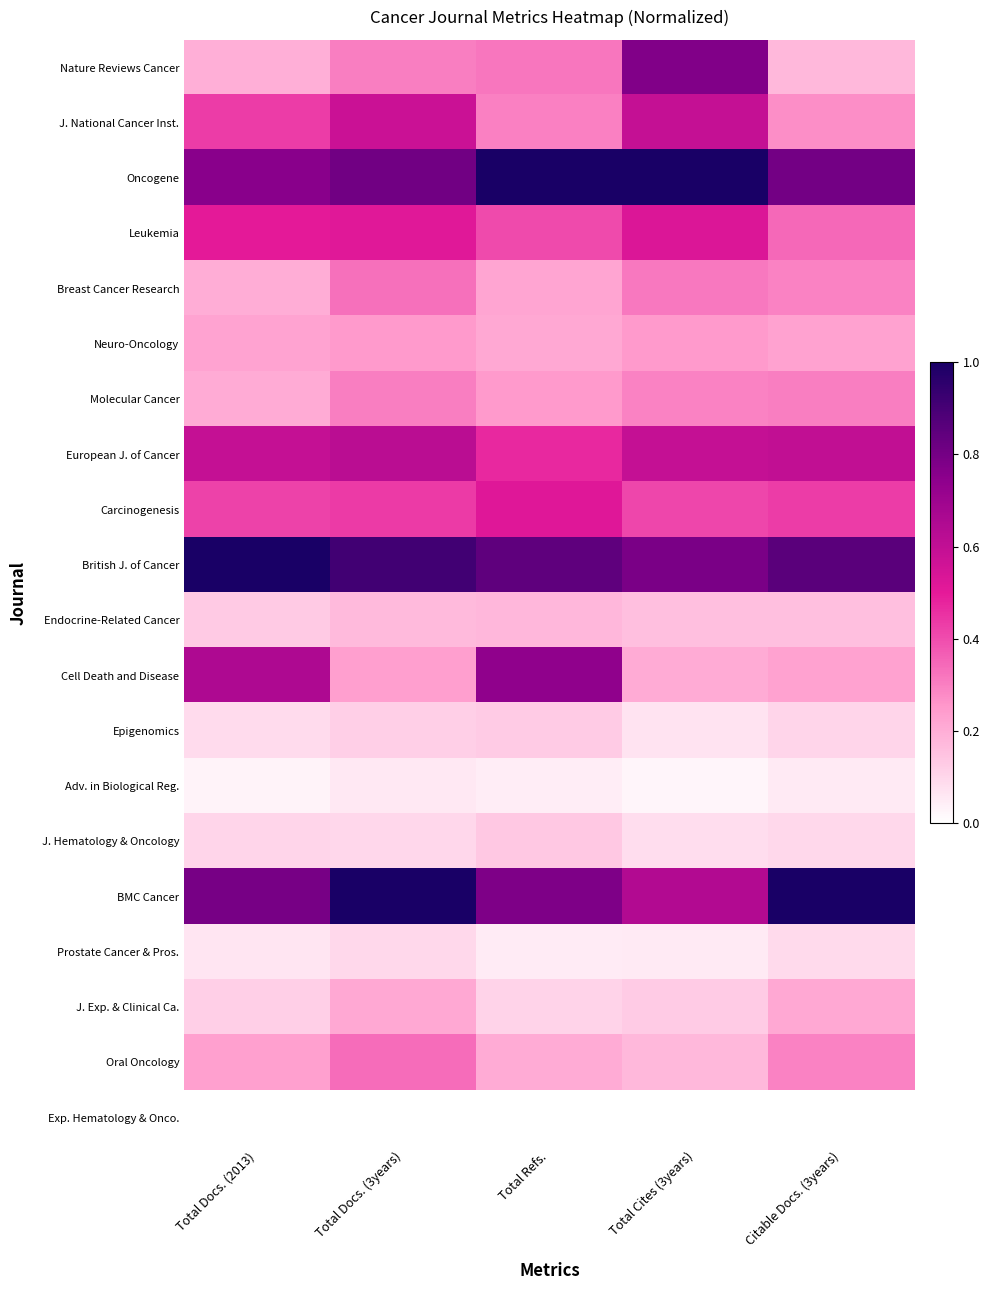

At which category is the sum across all series the highest?

Total Docs. (3years)